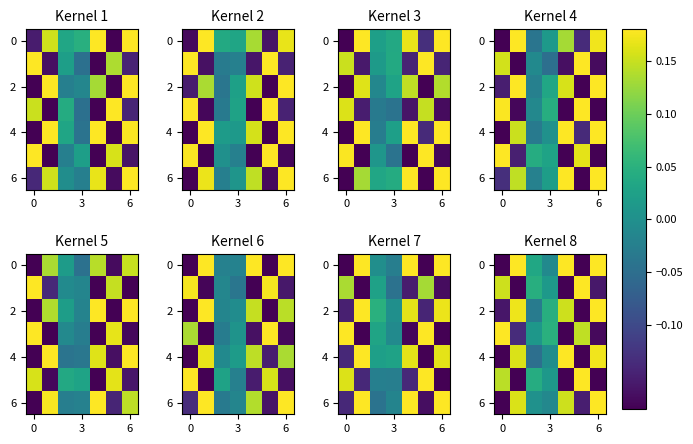

What is the difference between the highest and lowest values at 0?

0.4